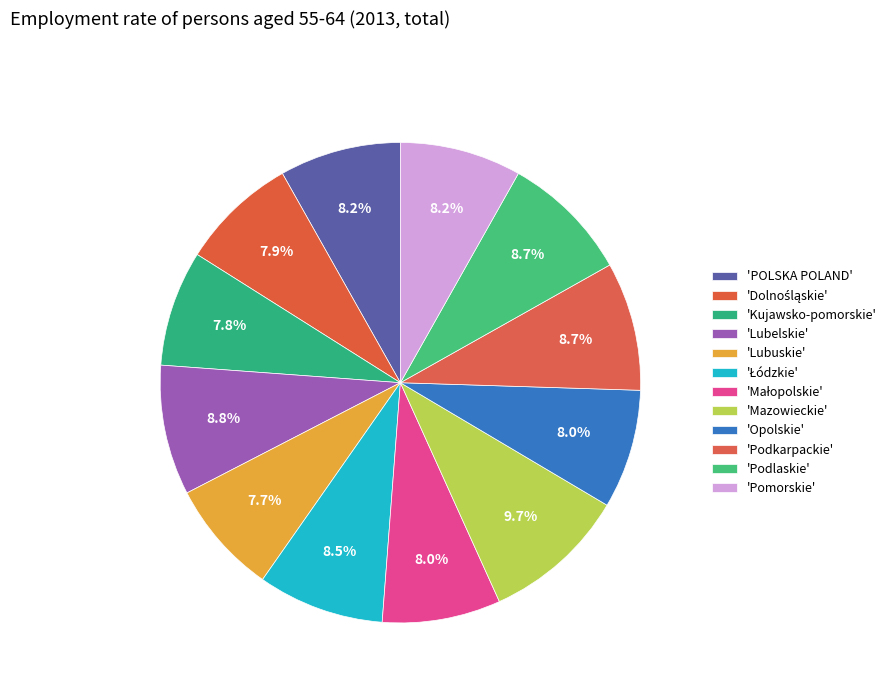

How many slices are in this pie chart?

12